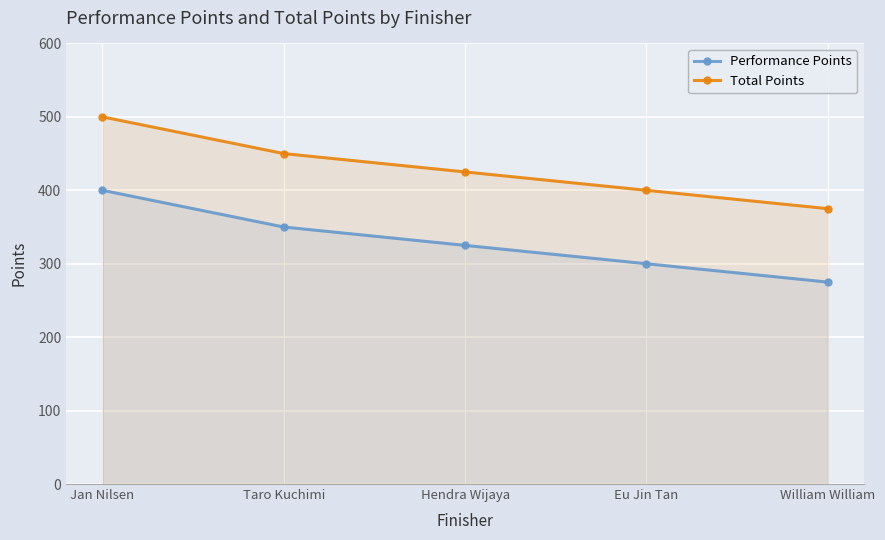

True or false: Total Points and Performance Points intersect in this chart.

False